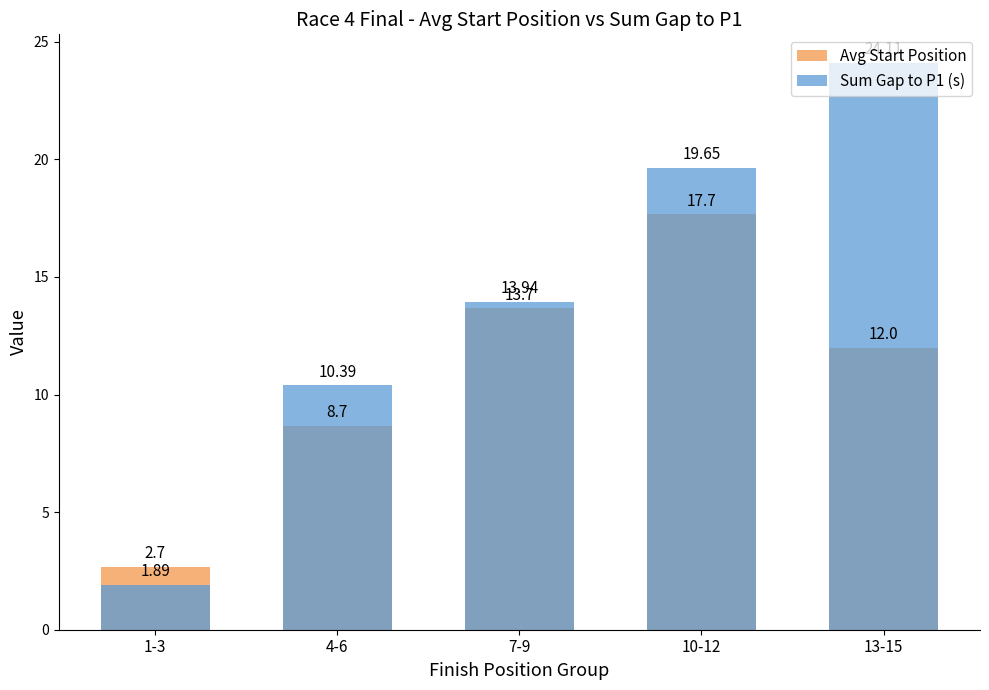

At which label is Sum Gap to P1 (s) closest to 13?

7-9